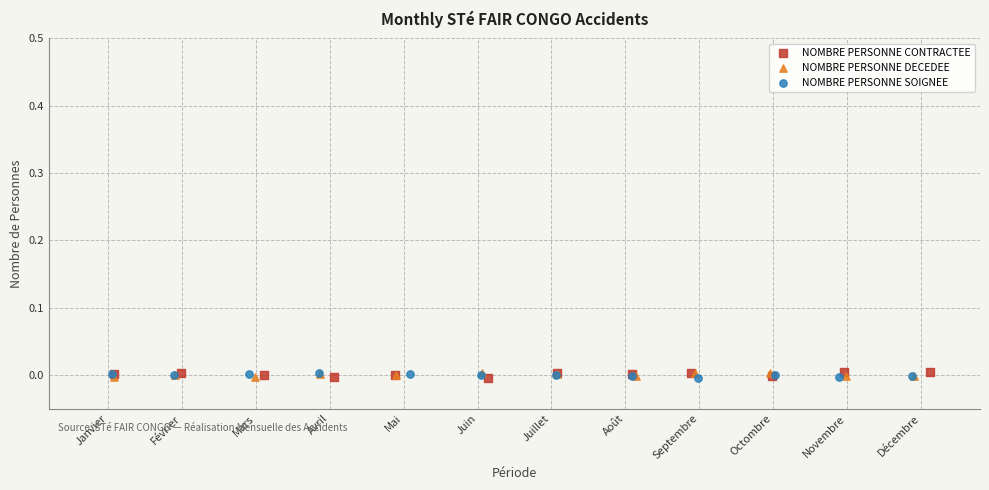

What are all the series names shown in the legend?

NOMBRE PERSONNE CONTRACTEE, NOMBRE PERSONNE DECEDEE, NOMBRE PERSONNE SOIGNEE